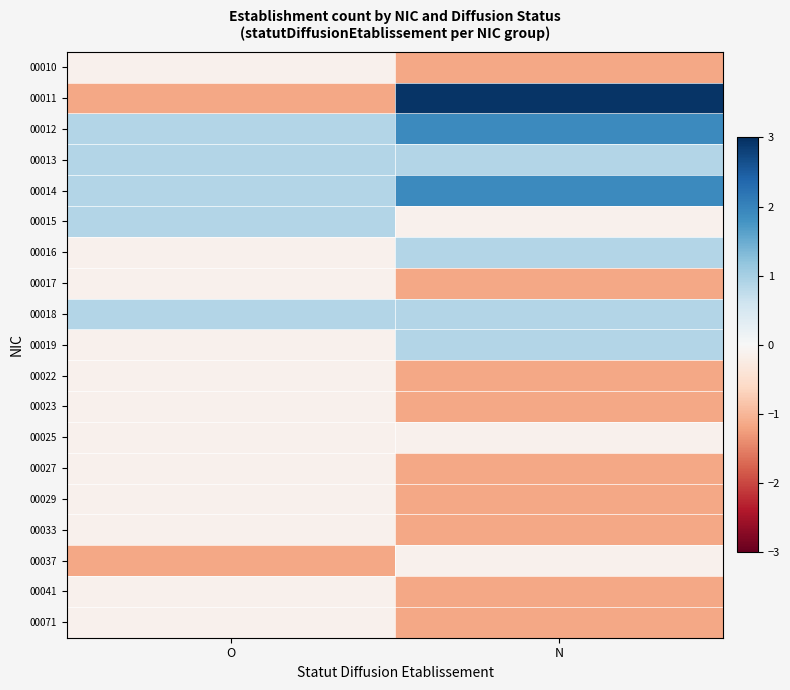

Between O and N, which series saw the biggest shift?

00011